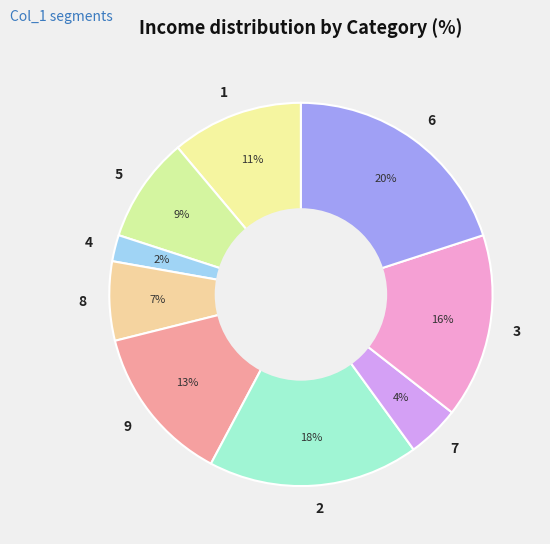

Is 2 the majority of the pie?

No